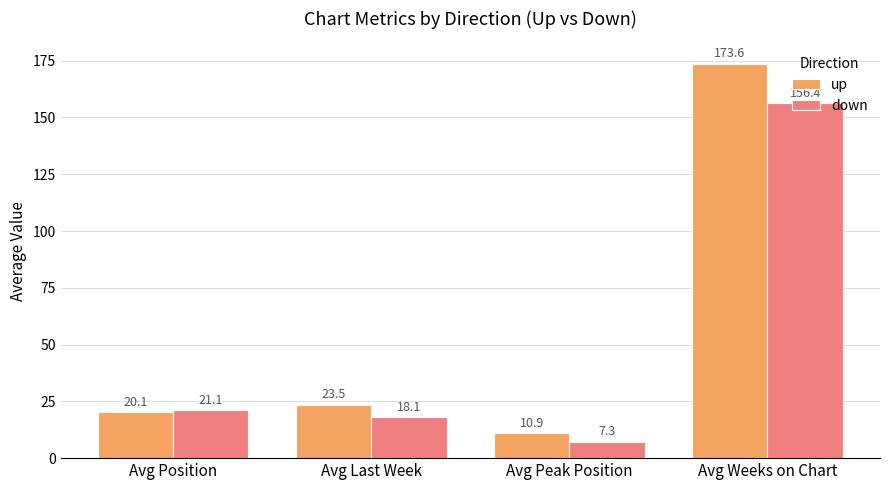

How many distinct data groups are displayed?

2